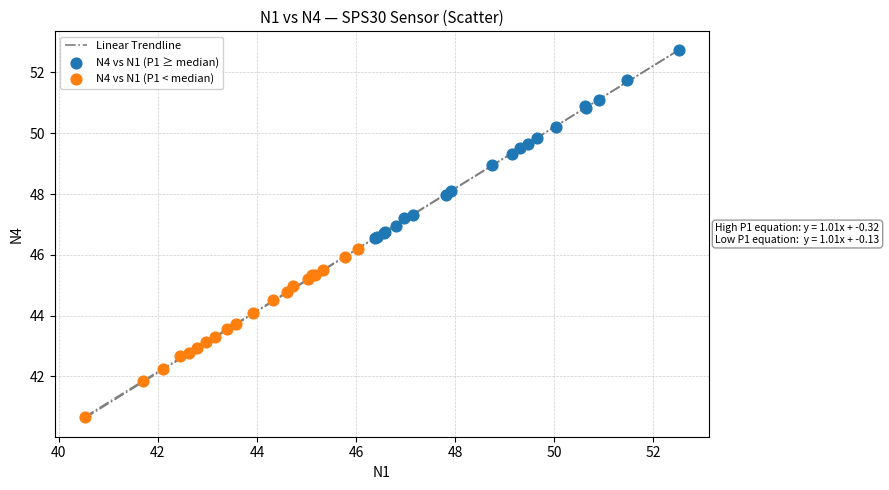

Which series reaches the minimum Y coordinate?

N4 vs N1 (P1 < median)